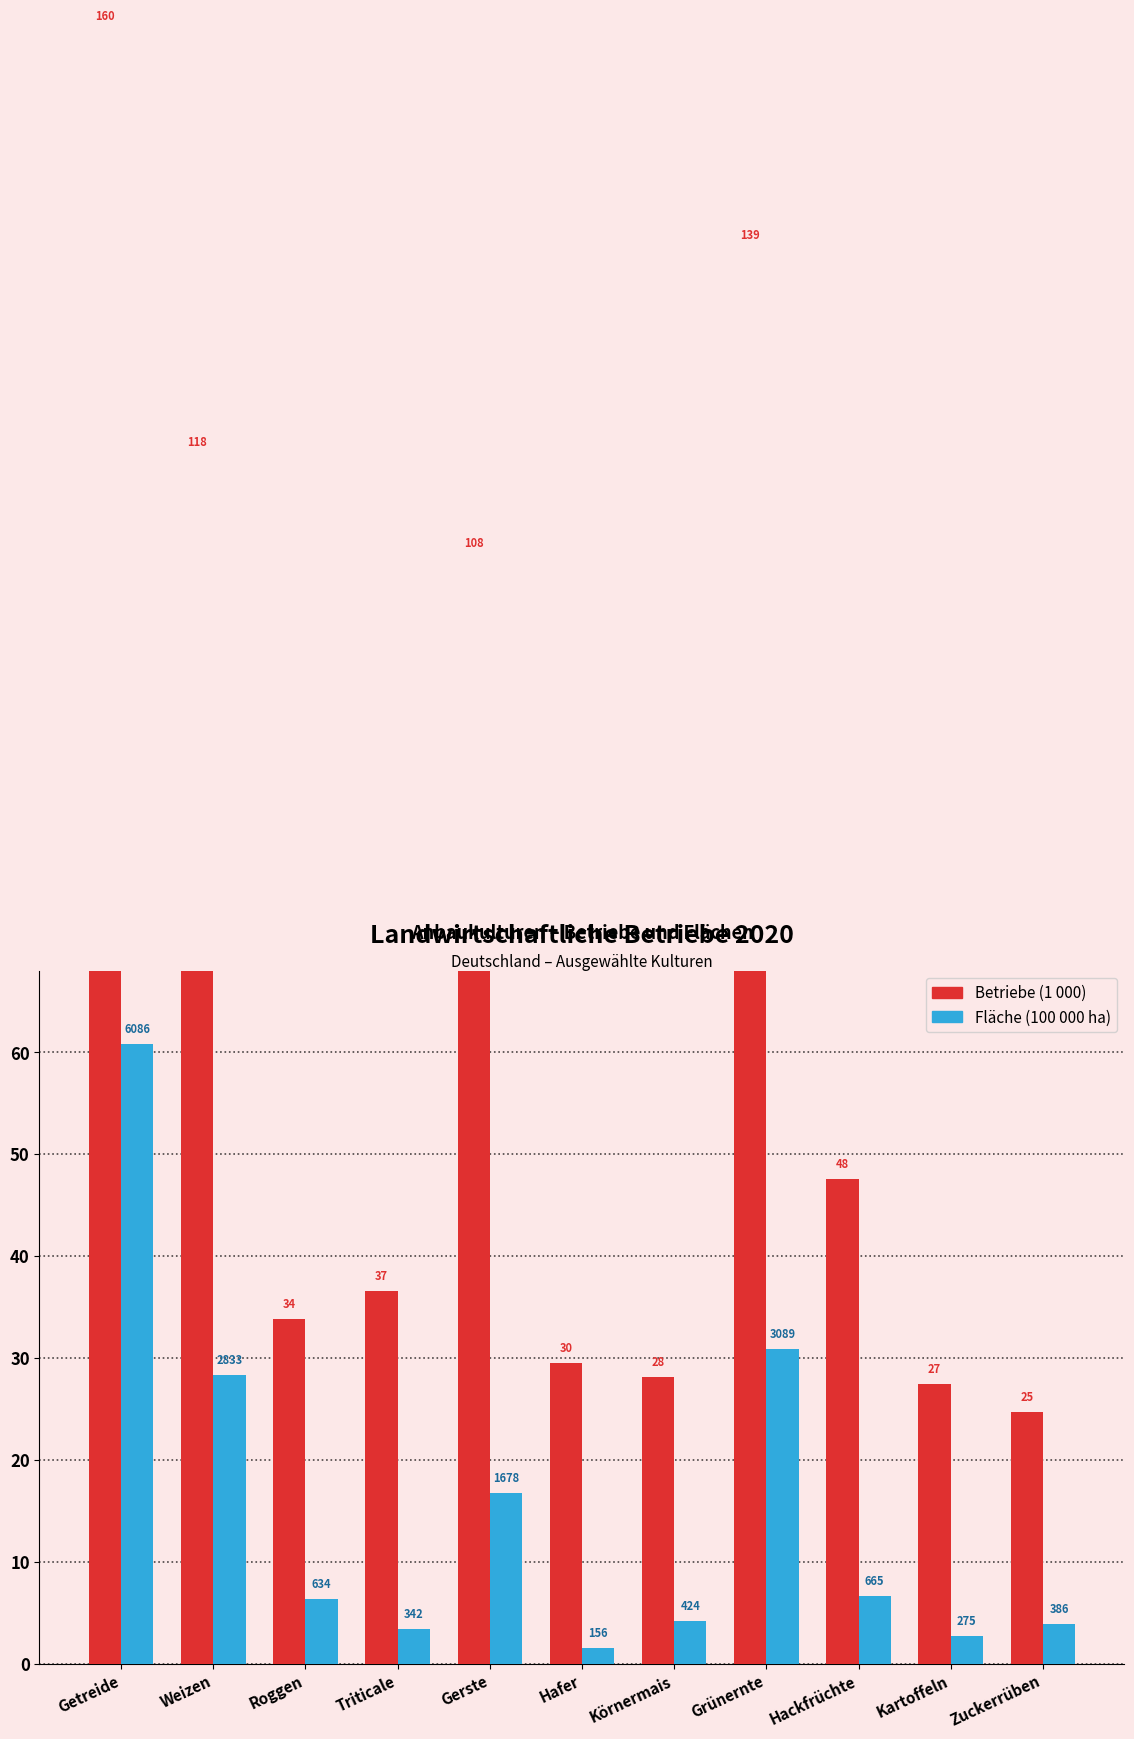

At how many categories does at least one series exceed 2?

11